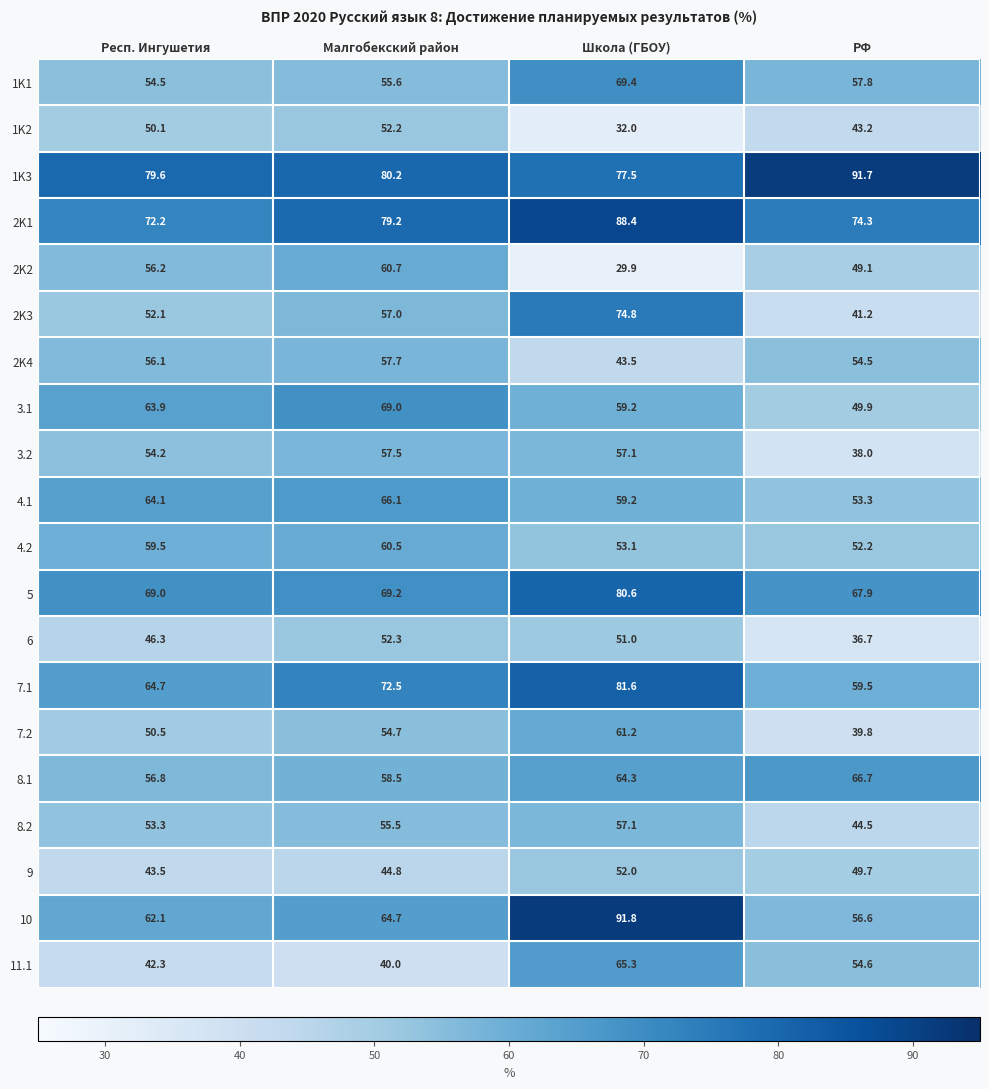

Count the number of data series in this chart.

20